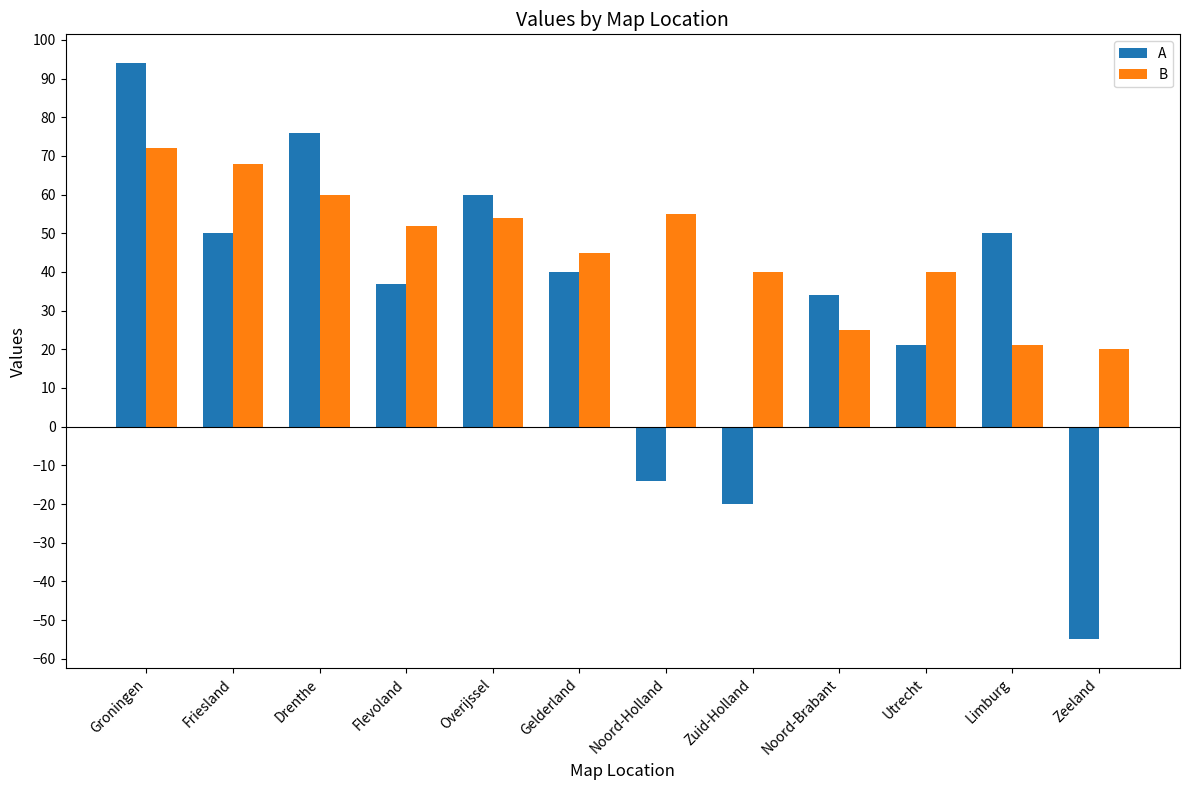

Reading left to right, extract all data points from this chart.

A: Groningen=94	Friesland=50	Drenthe=76	Flevoland=37	Overijssel=60	Gelderland=40	Noord-Holland=-14	Zuid-Holland=-20	Noord-Brabant=34	Utrecht=21	Limburg=50	Zeeland=-55
B: Groningen=72	Friesland=68	Drenthe=60	Flevoland=52	Overijssel=54	Gelderland=45	Noord-Holland=55	Zuid-Holland=40	Noord-Brabant=25	Utrecht=40	Limburg=21	Zeeland=20